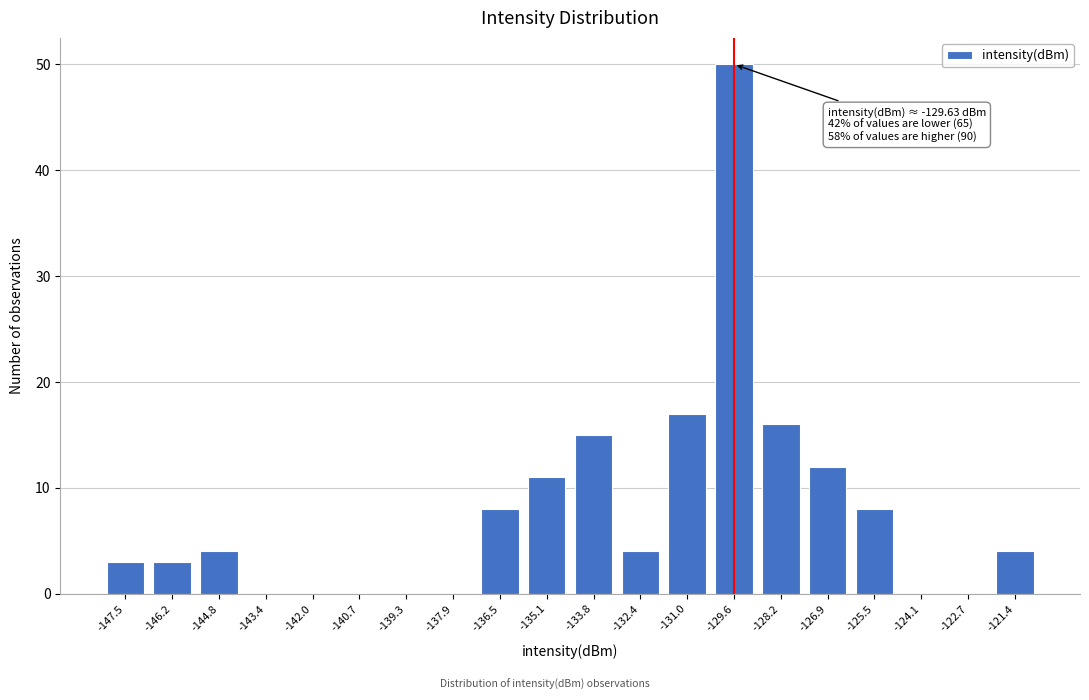

Reading left to right, what are all the values shown in this chart?

-147.5=3	-146.2=3	-144.8=4	-143.4=0	-142.0=0	-140.7=0	-139.3=0	-137.9=0	-136.5=8	-135.1=11	-133.8=15	-132.4=4	-131.0=17	-129.6=50	-128.2=16	-126.9=12	-125.5=8	-124.1=0	-122.7=0	-121.4=4